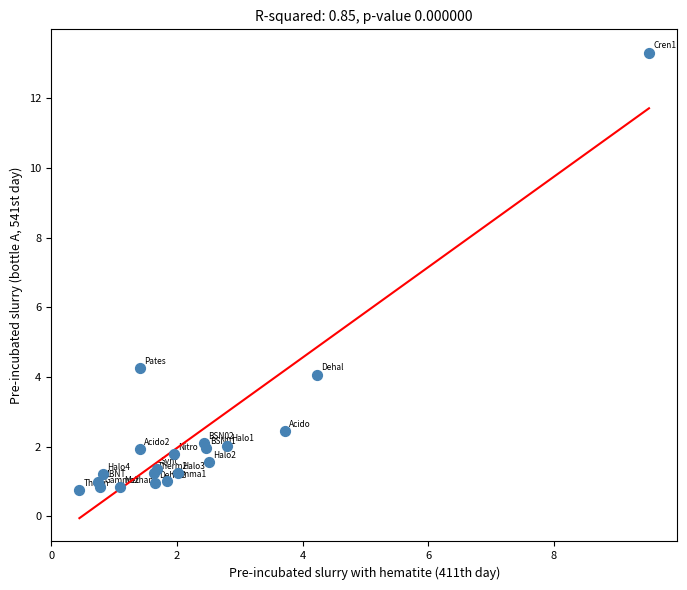

What Y value in the scatter plot is closest to 7?

4.3